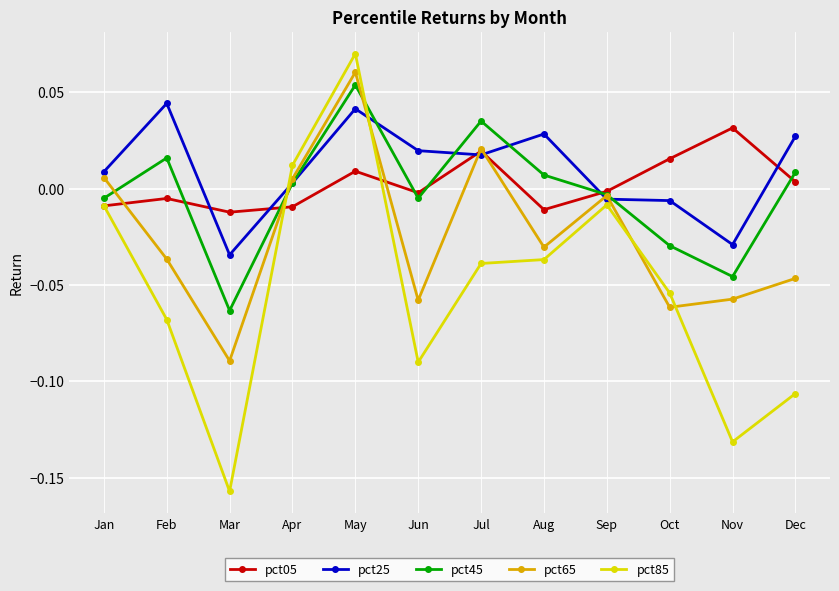

How many data points does each series have?

12